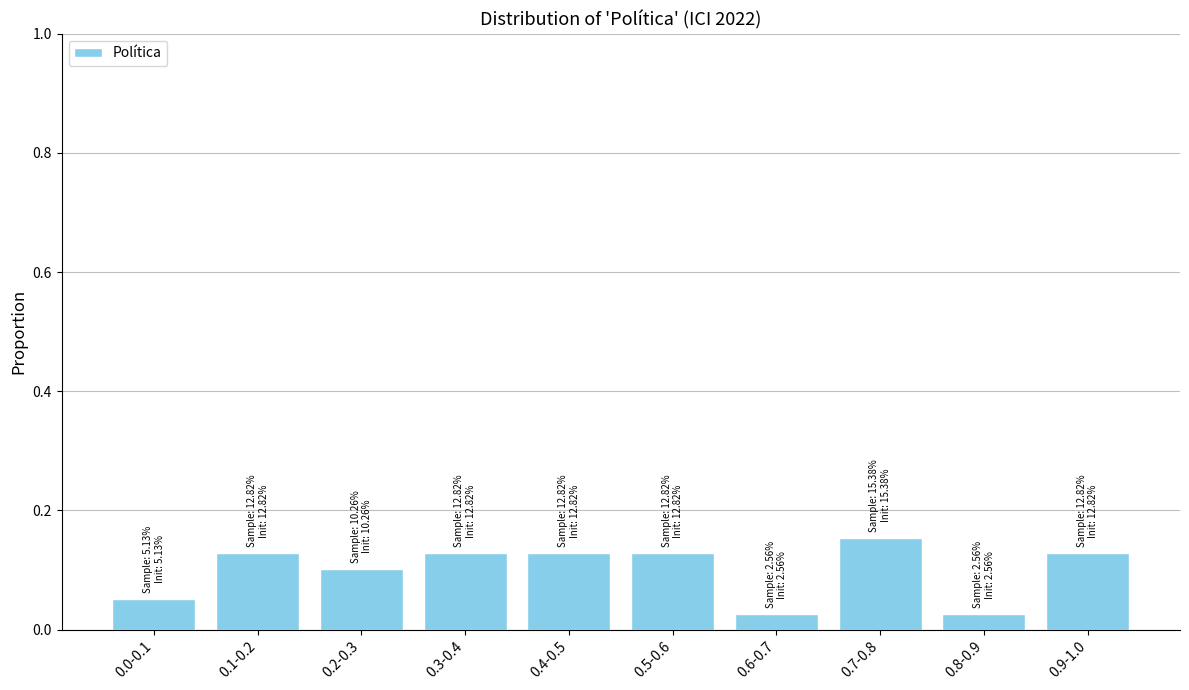

Which category has the highest value across all series?

0.7-0.8